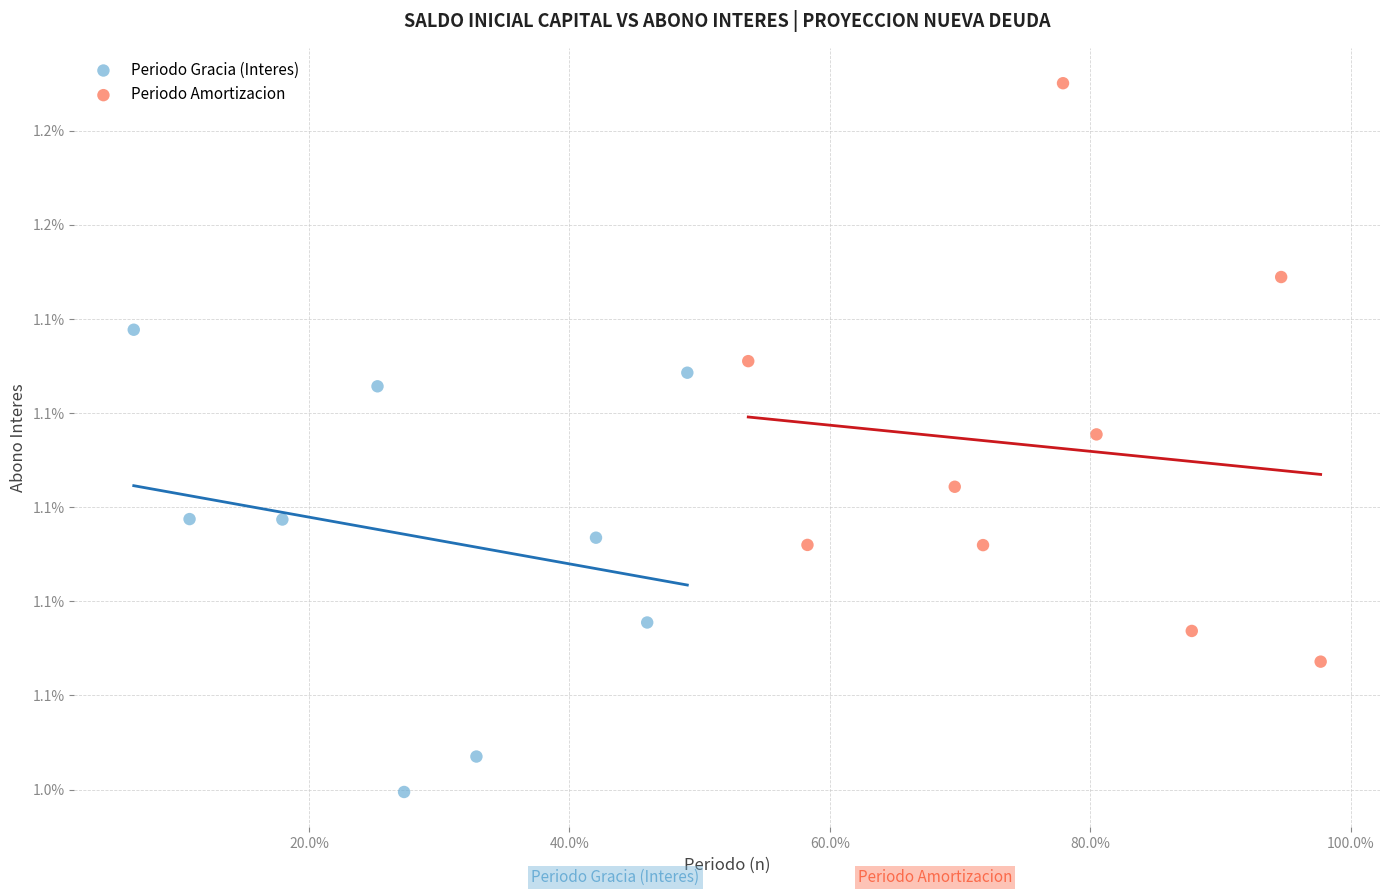

What are all the series names shown in the legend?

Periodo Gracia (Interes), Periodo Amortizacion